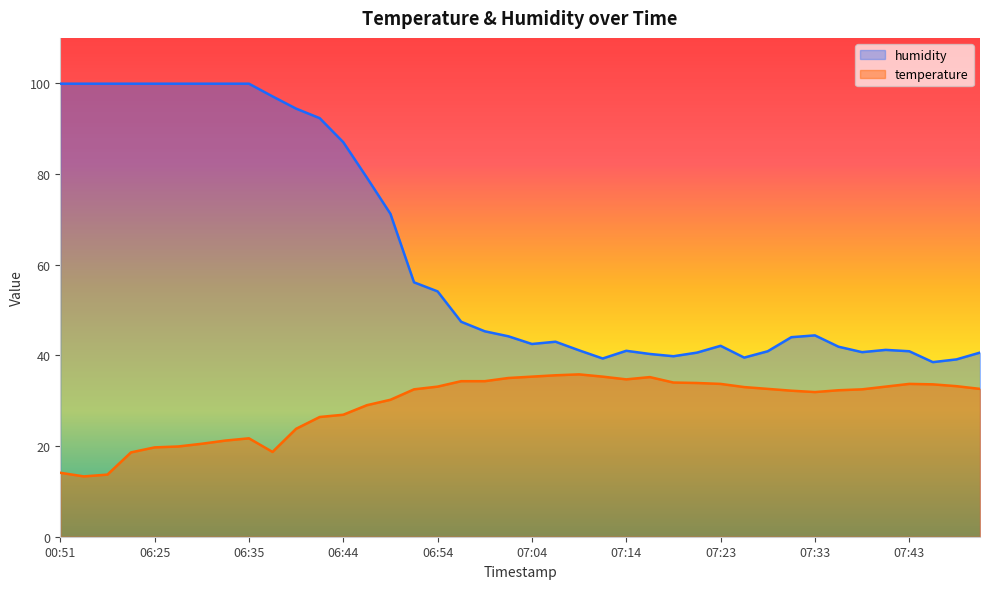

What is the difference between the second highest and minimum values in the temperature series?

22.3